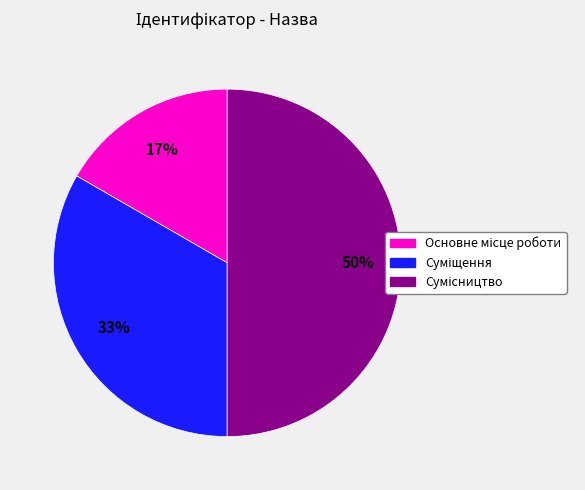

To the nearest percent, what is the average slice percentage?

33%